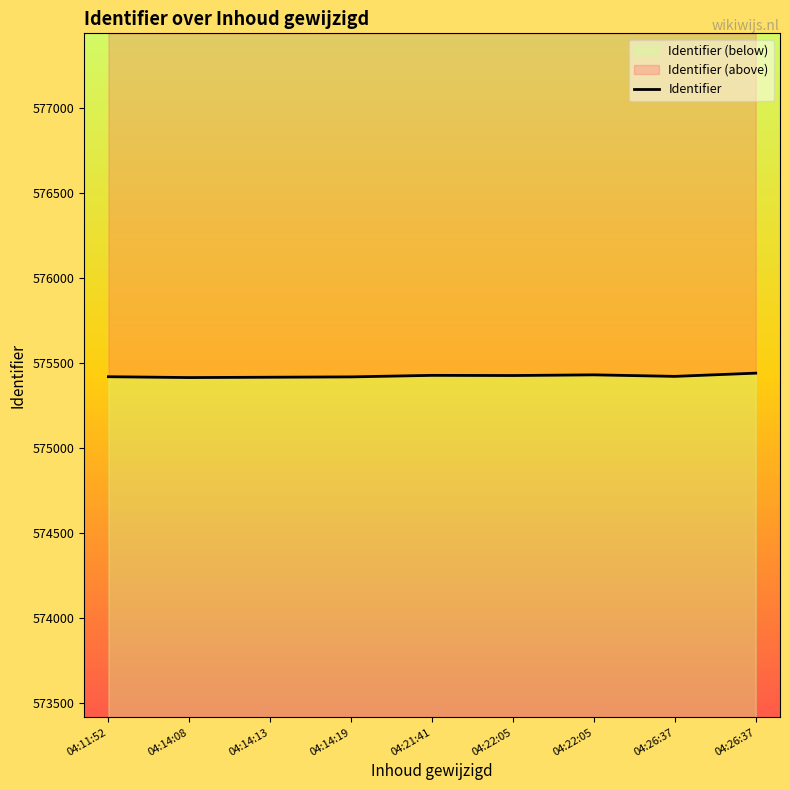

What is the sum of all values?

5178820